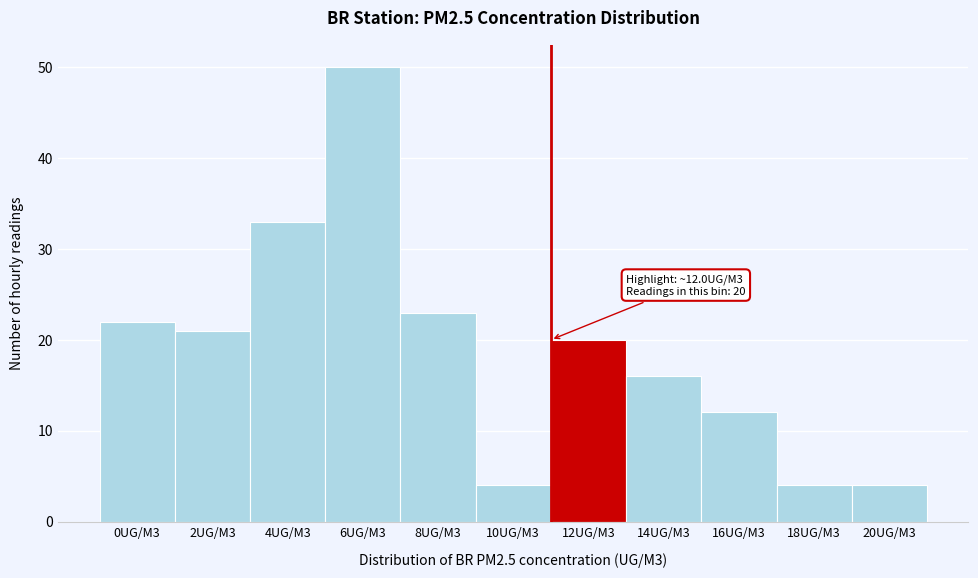

Reading left to right, what are all the values shown in this chart?

0UG/M3=22	2UG/M3=21	4UG/M3=33	6UG/M3=50	8UG/M3=23	10UG/M3=4	12UG/M3=20	14UG/M3=16	16UG/M3=12	18UG/M3=4	20UG/M3=4